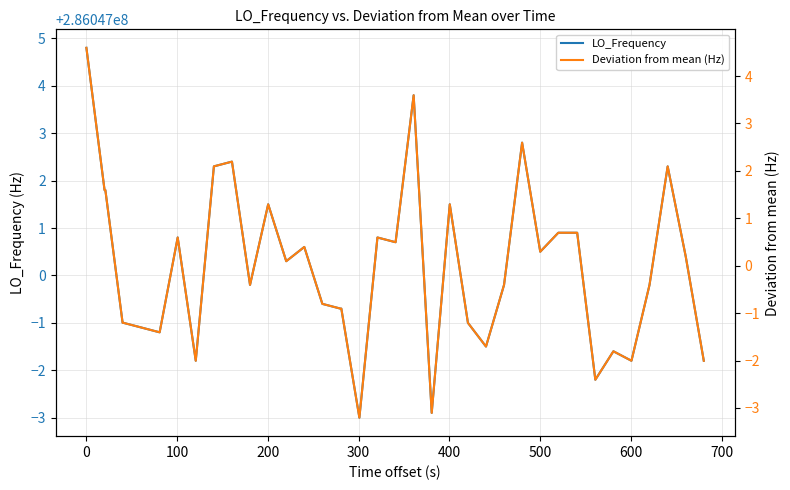

True or false: Deviation from mean (Hz) and LO_Frequency cross at least once.

False